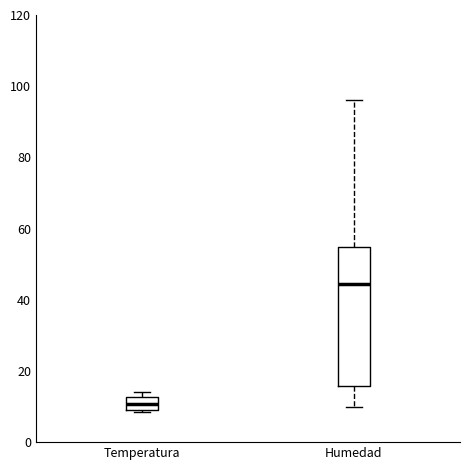

Reading left to right, transcribe this box plot: for each box, give where its median line is, the range the box spans, and where its two whiskers end, as read against the y-axis. The values are not printed on the chart, so give them approximately, as read against the axis.

Temperatura: median 10, box 8 to 12, whiskers 8 to 14
Humedad: median 44, box 16 to 54, whiskers 10 to 96